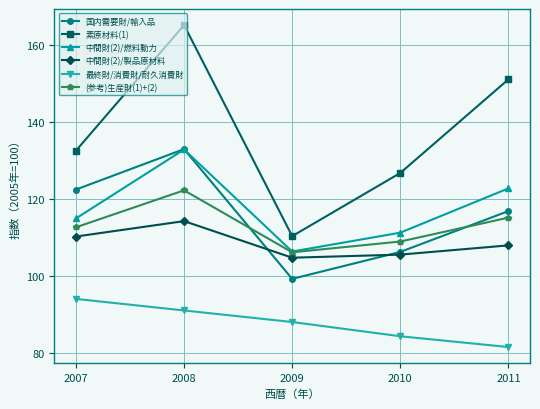

How many lines are shown in the chart?

6